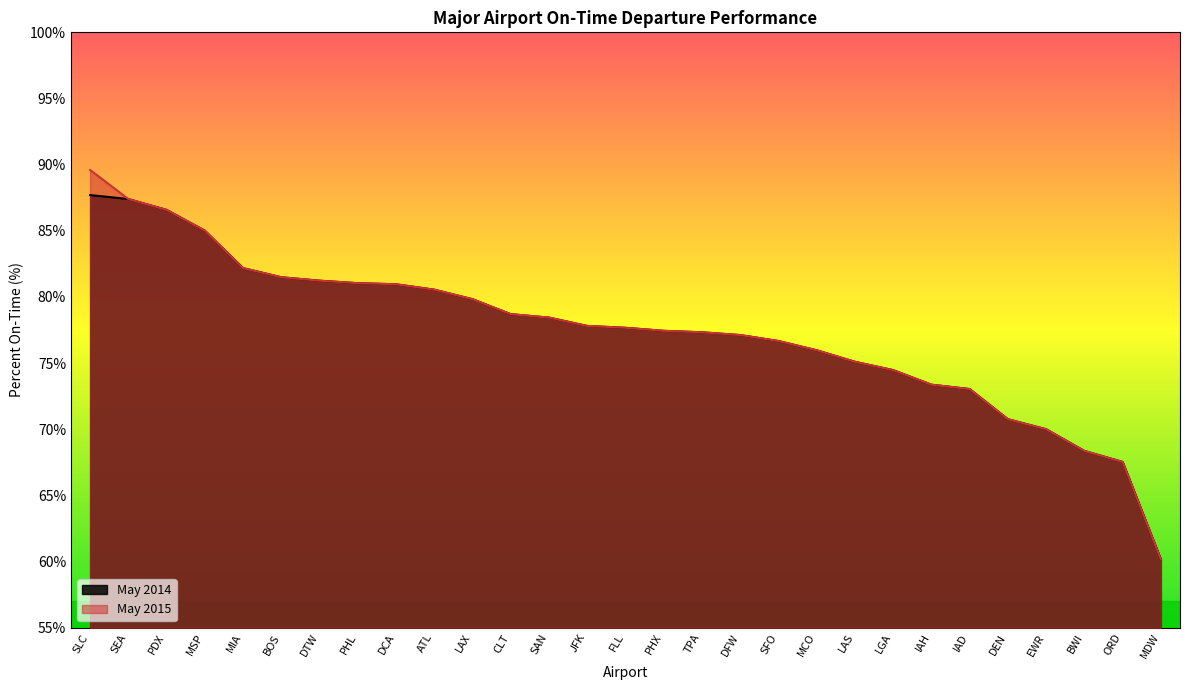

List the series in order of their peak value, highest first.

May 2015, May 2014